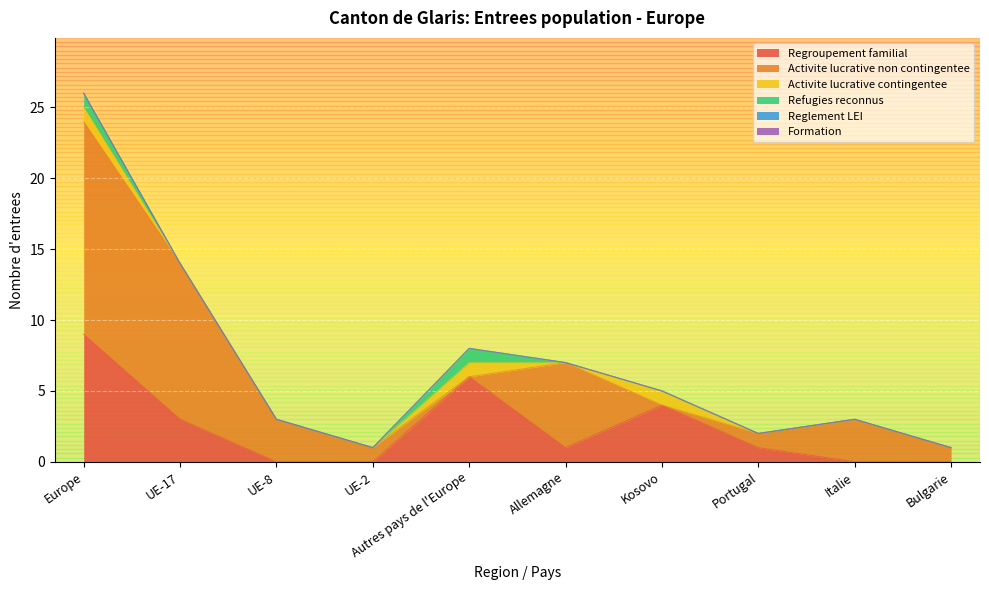

What is the total value across all series at Italie?

3